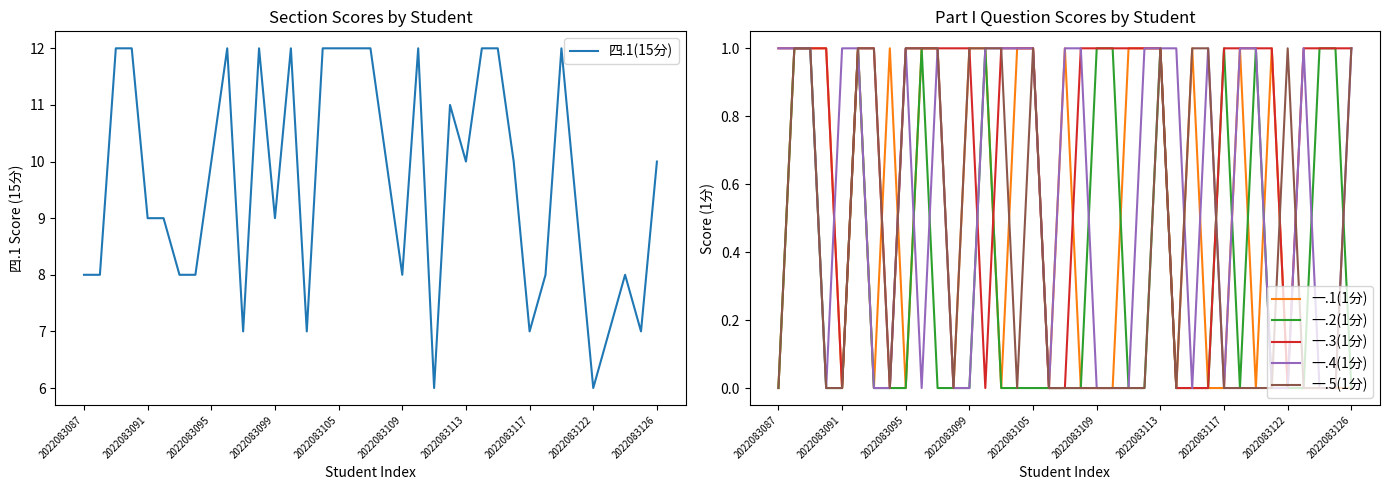

How many 一.1(1分) values are between 0 and 1?

37